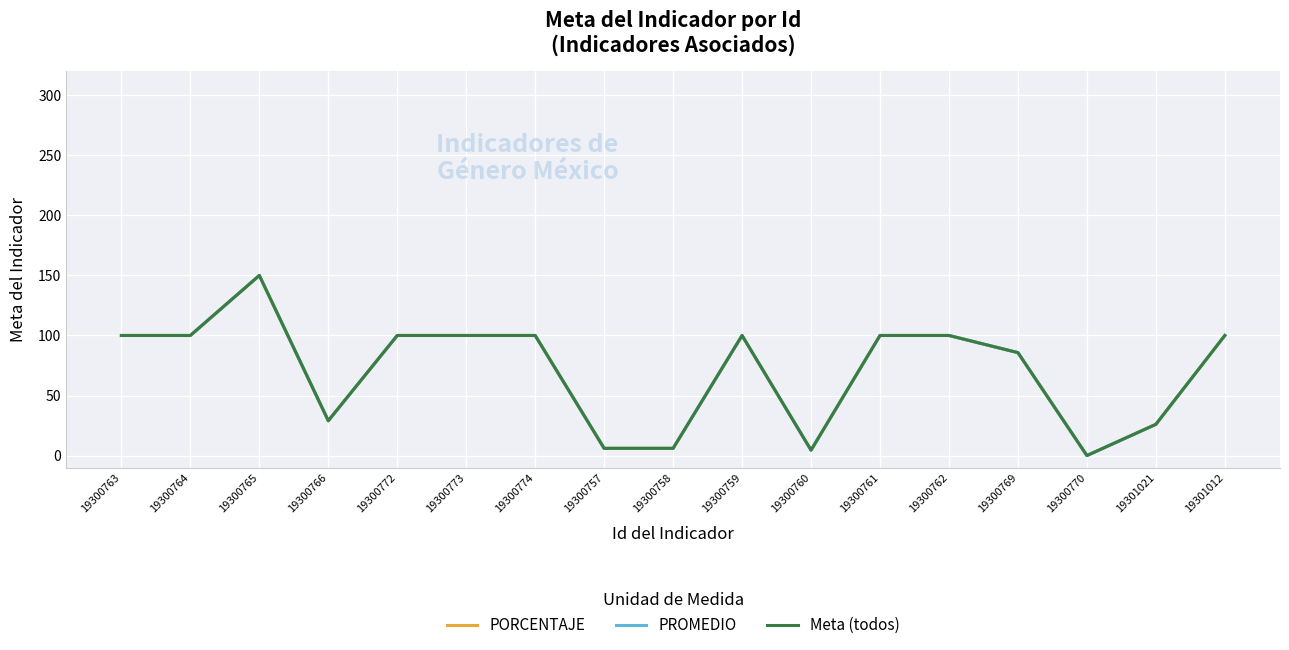

At which label does PORCENTAJE first exceed 100?

19300765